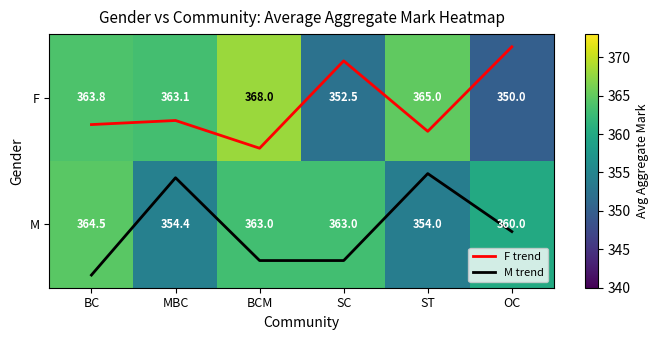

Where does the F trend series first go above 0?

BC